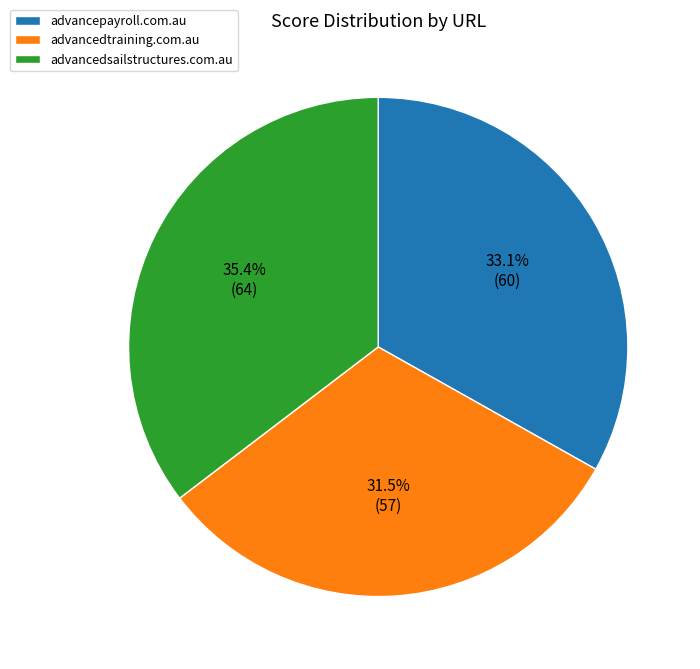

Which category has the smallest portion of the pie?

advancedtraining.com.au